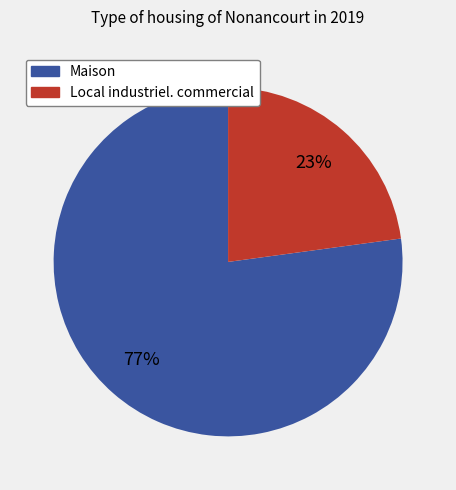

To the nearest percent, what is the difference between the largest and smallest slice percentages?

54%